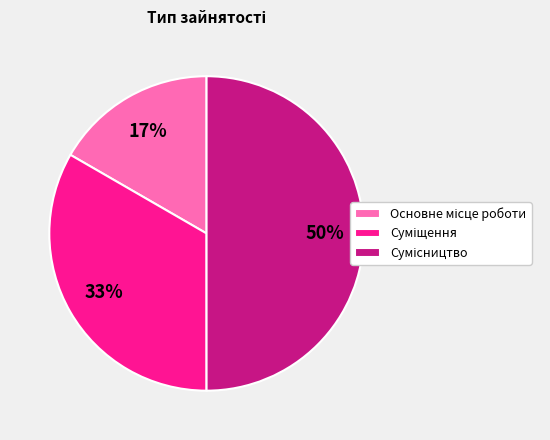

To the nearest percent, what is the average slice percentage?

33%